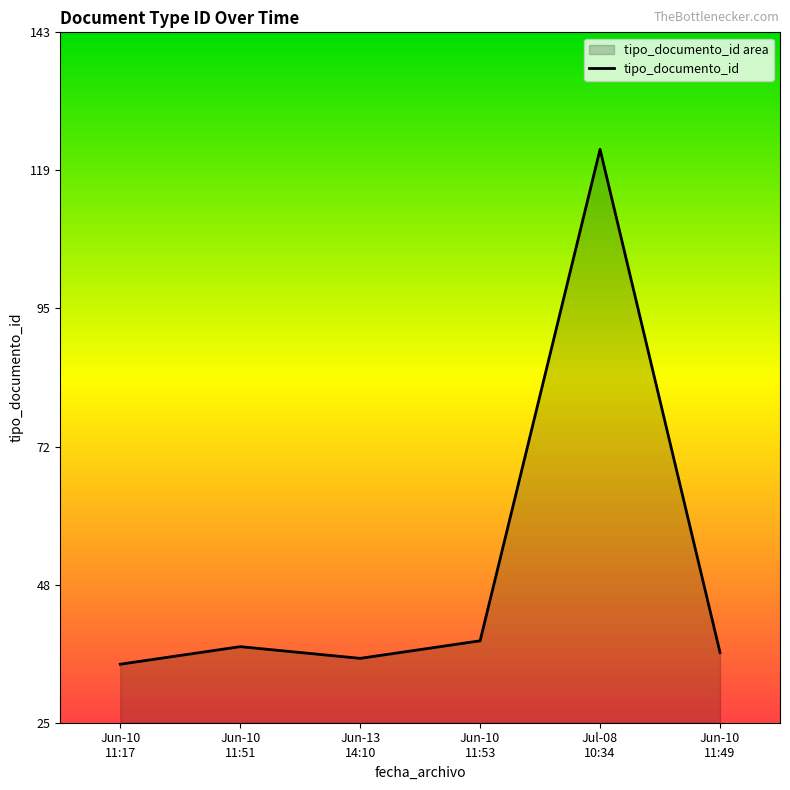

Rank the categories by value from highest to lowest.

Jul-08
10:34, Jun-10
11:53, Jun-10
11:51, Jun-10
11:49, Jun-13
14:10, Jun-10
11:17